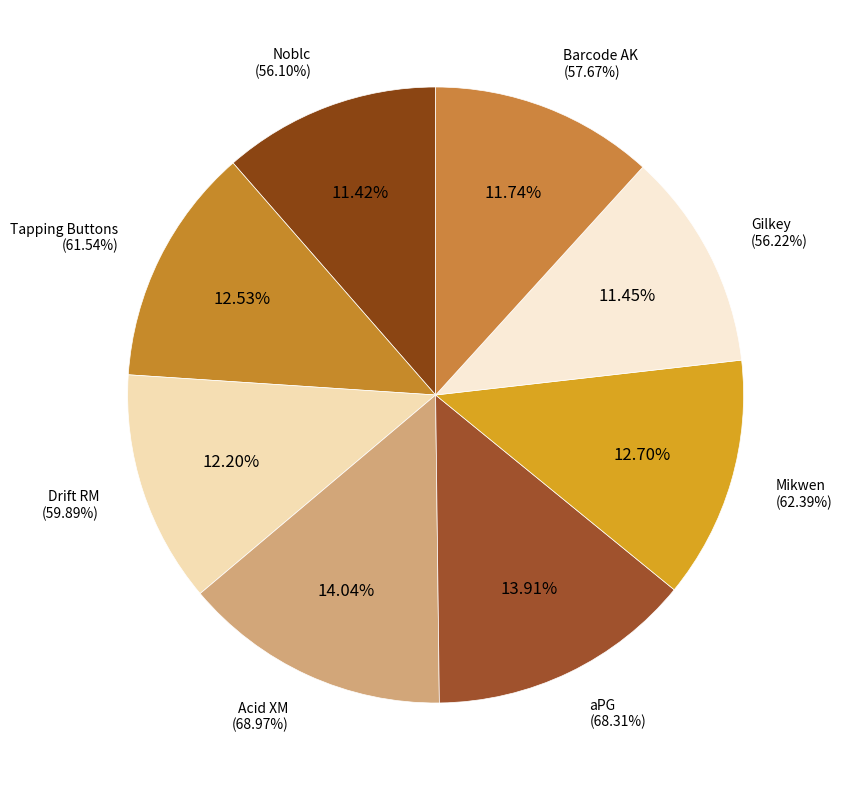

Does any single category account for the majority?

No